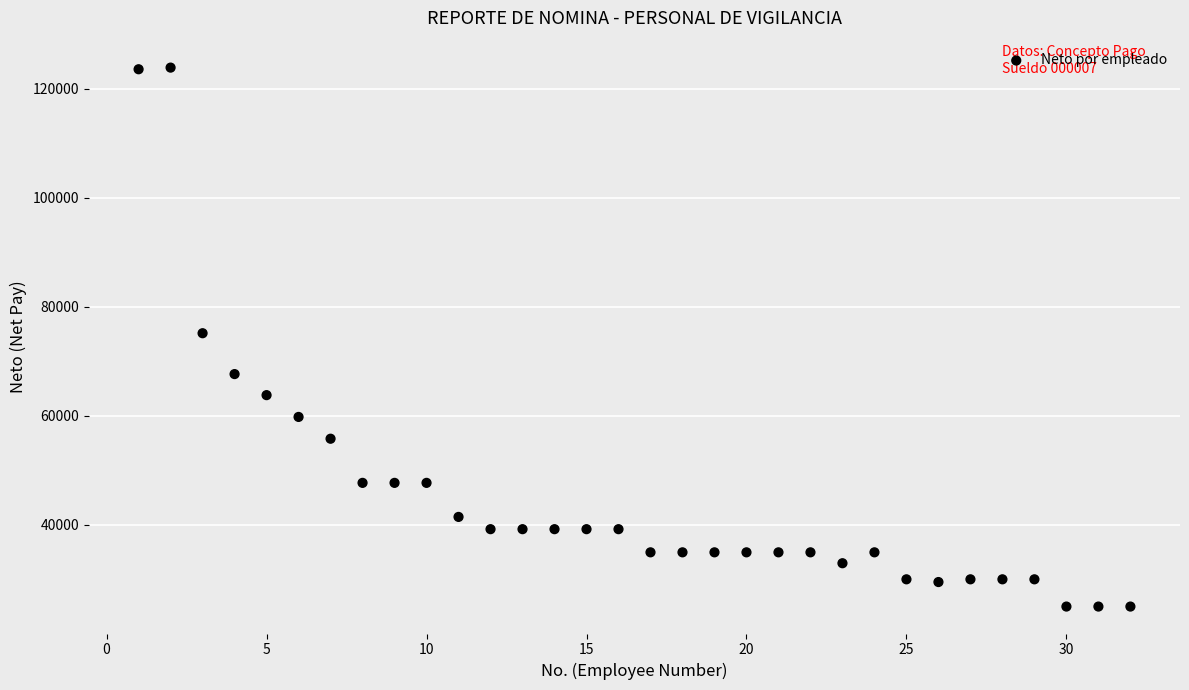

What is the range of Y values (max minus min)?

98917.1